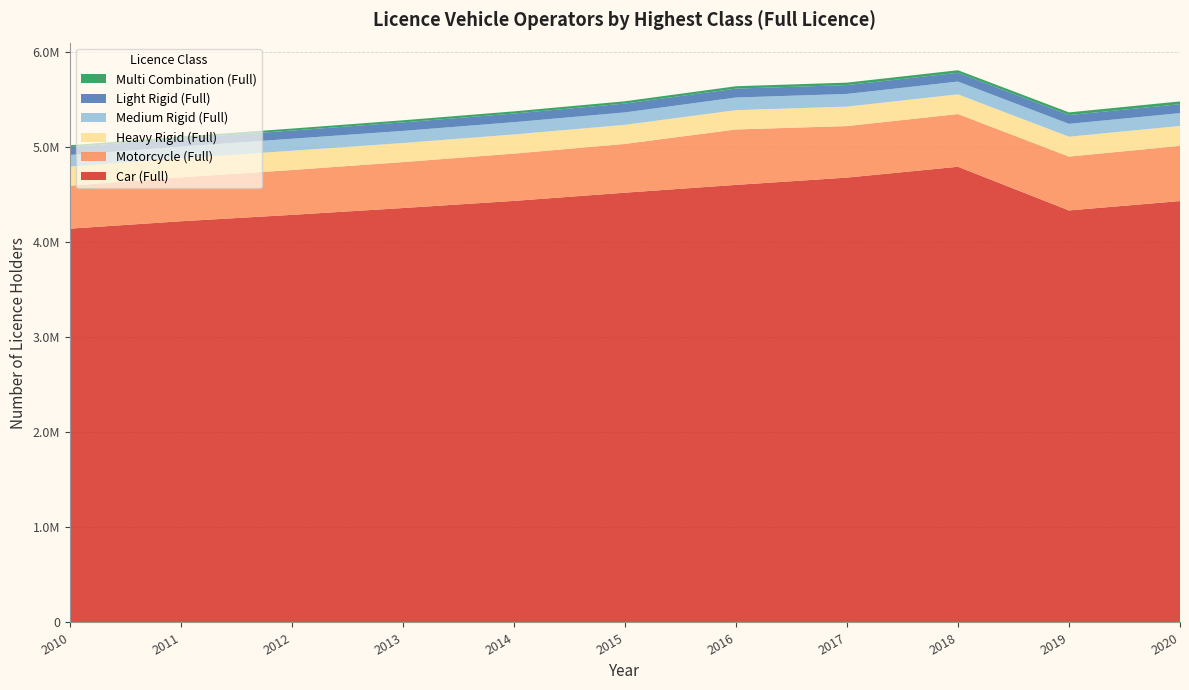

Reading right to left, list all the values displayed in this chart.

Car (Full): 4432380	4333854	4793077	4679214	4602368	4520447	4434064	4358941	4287119	4219860	4141994
Motorcycle (Full): 580584	566261	554339	541893	582998	512932	497469	483321	471975	461252	451630
Heavy Rigid (Full): 209270	209007	207266	204539	203002	200719	201400	200451	202116	200038	201164
Medium Rigid (Full): 135099	135221	134539	133293	133276	130642	129138	127577	126495	124294	121937
Light Rigid (Full): 93797	92840	92293	93068	93461	93057	90810	89597	86022	84913	82835
Multi Combination (Full): 29315	27953	26859	25962	24994	24099	22959	22073	21054	19978	18960